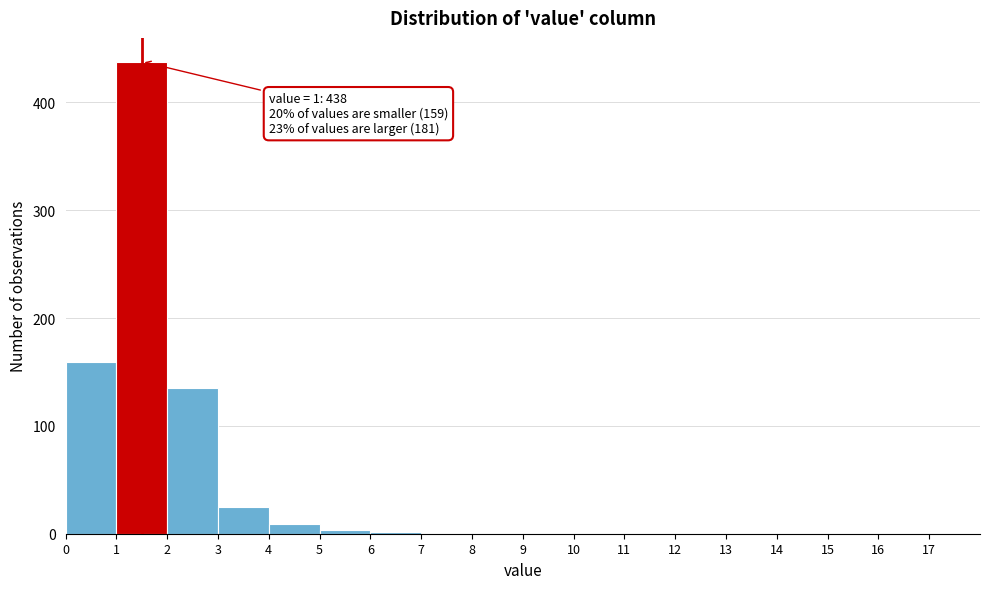

Which range on the x-axis has the tallest bar?

1 to 2